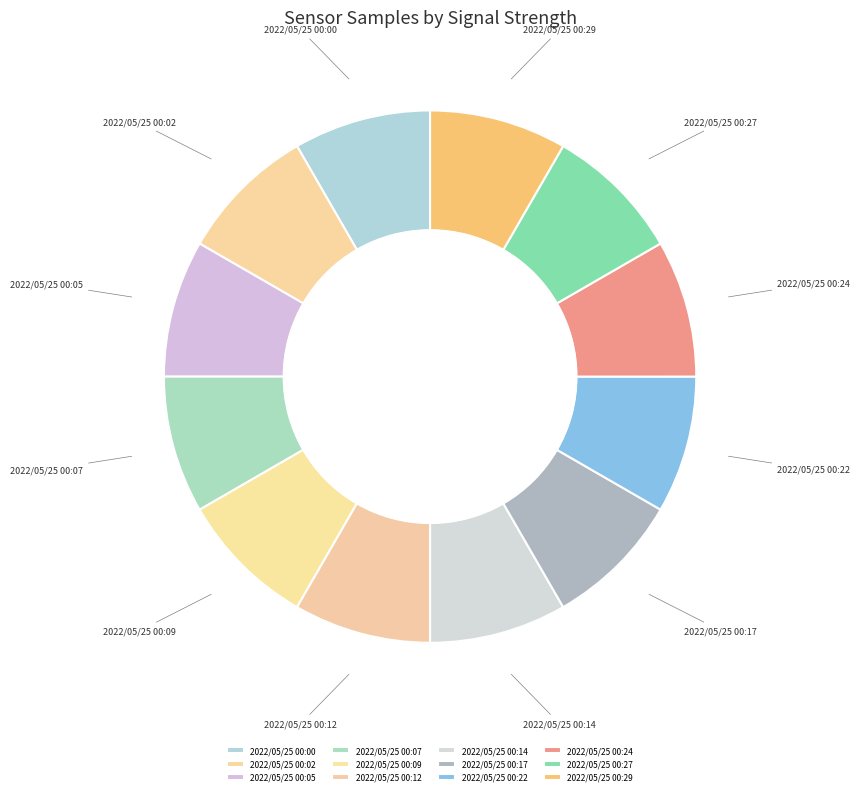

Combined, do 2022/05/25 00:17 and 2022/05/25 00:07 account for over 50%?

No